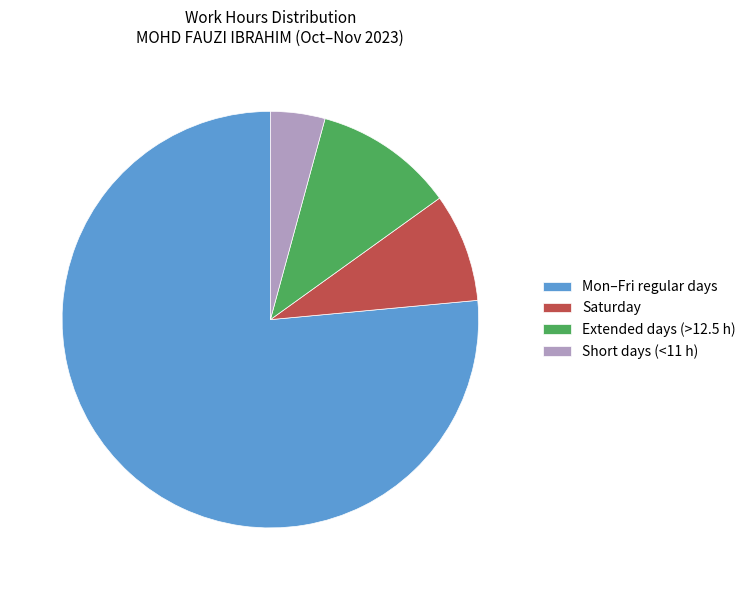

Is the sum of Short days (<11 h) and Mon–Fri regular days greater than half?

Yes